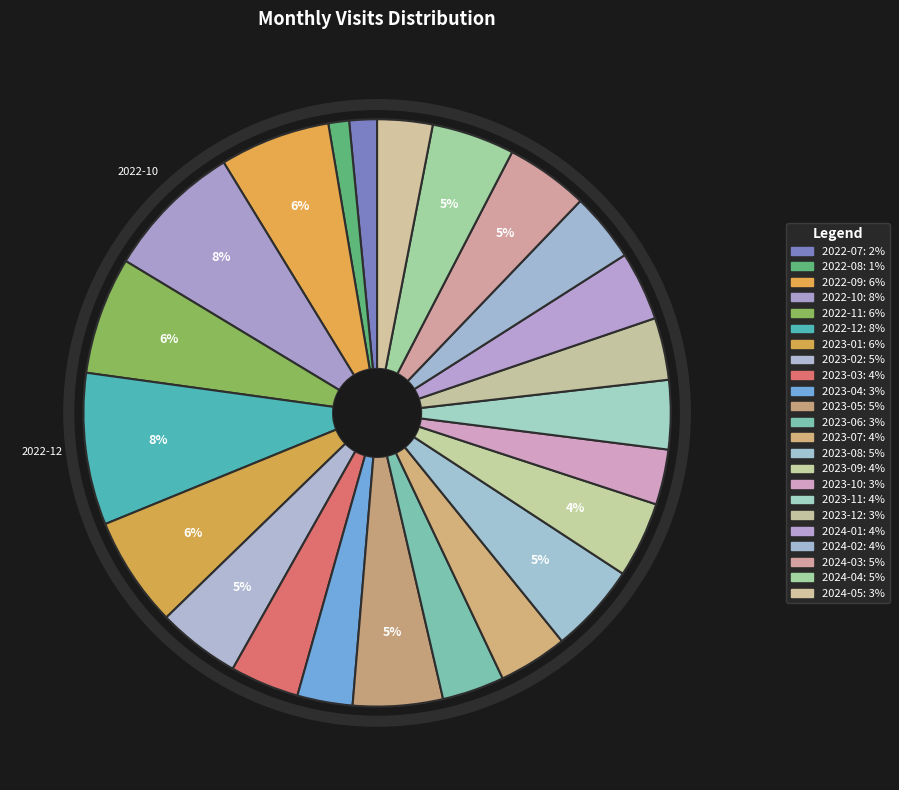

How many segments does this pie chart have?

23